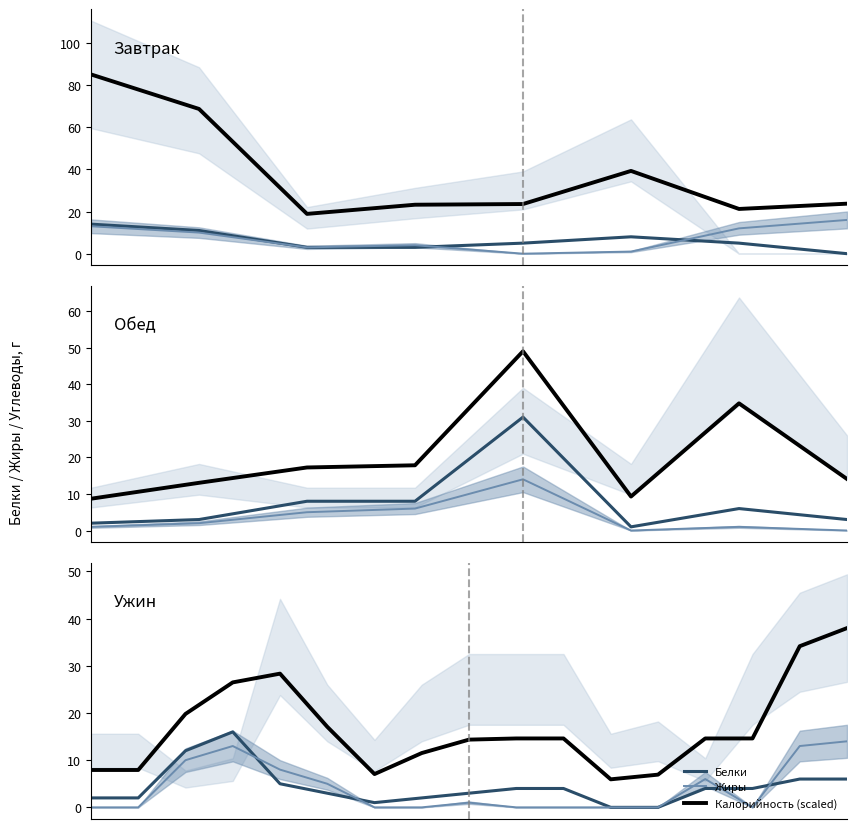

Is the value of Жиры at 12 greater than the value of Калорийность (scaled) at 10?

No